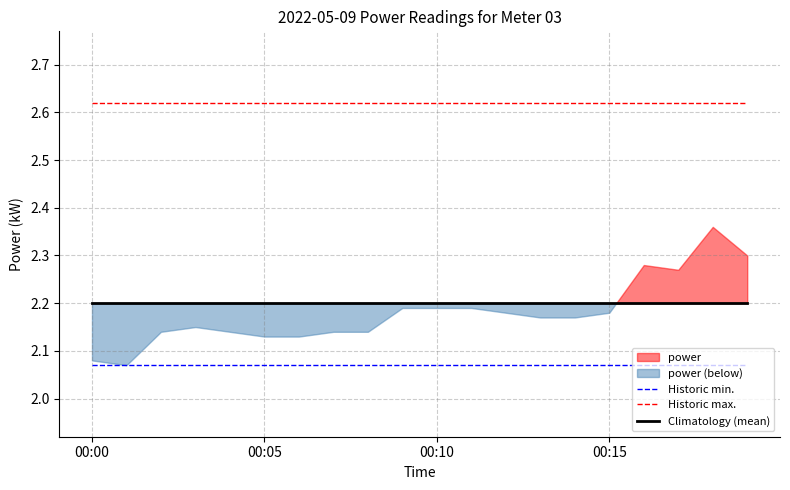

How many lines are shown in the chart?

3